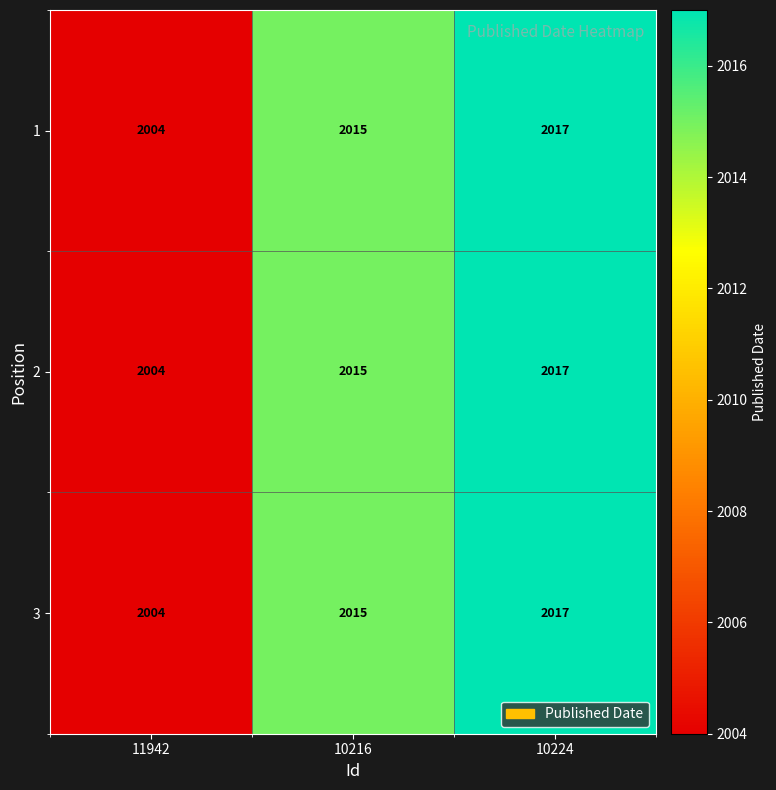

How many categories are shown in the chart?

3